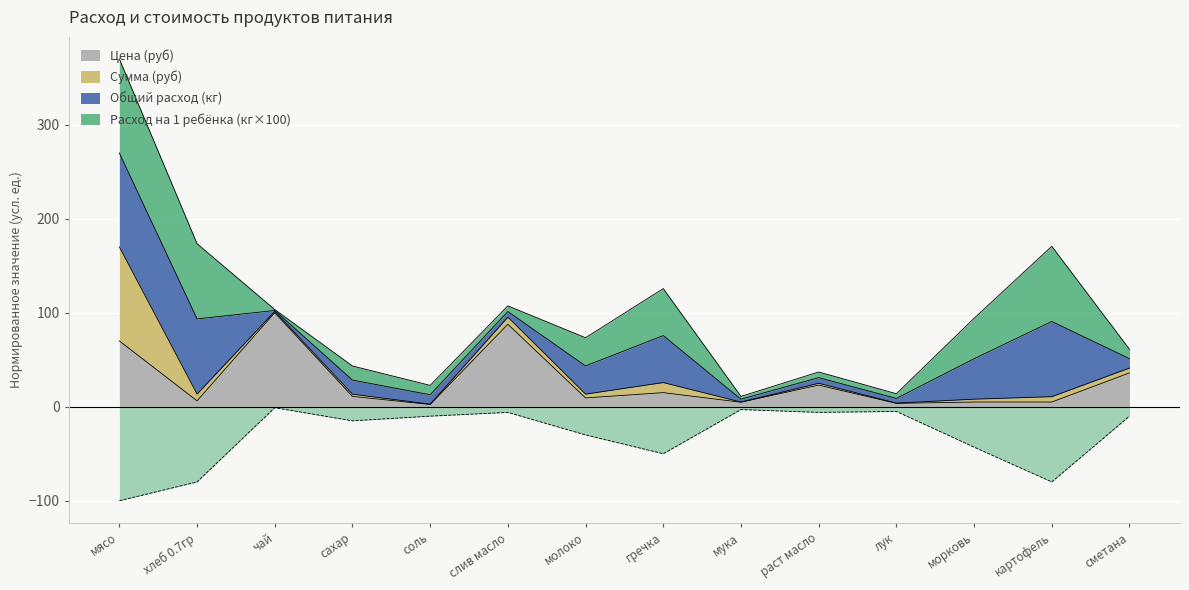

What is the label of the 12th point from the left?

морковь